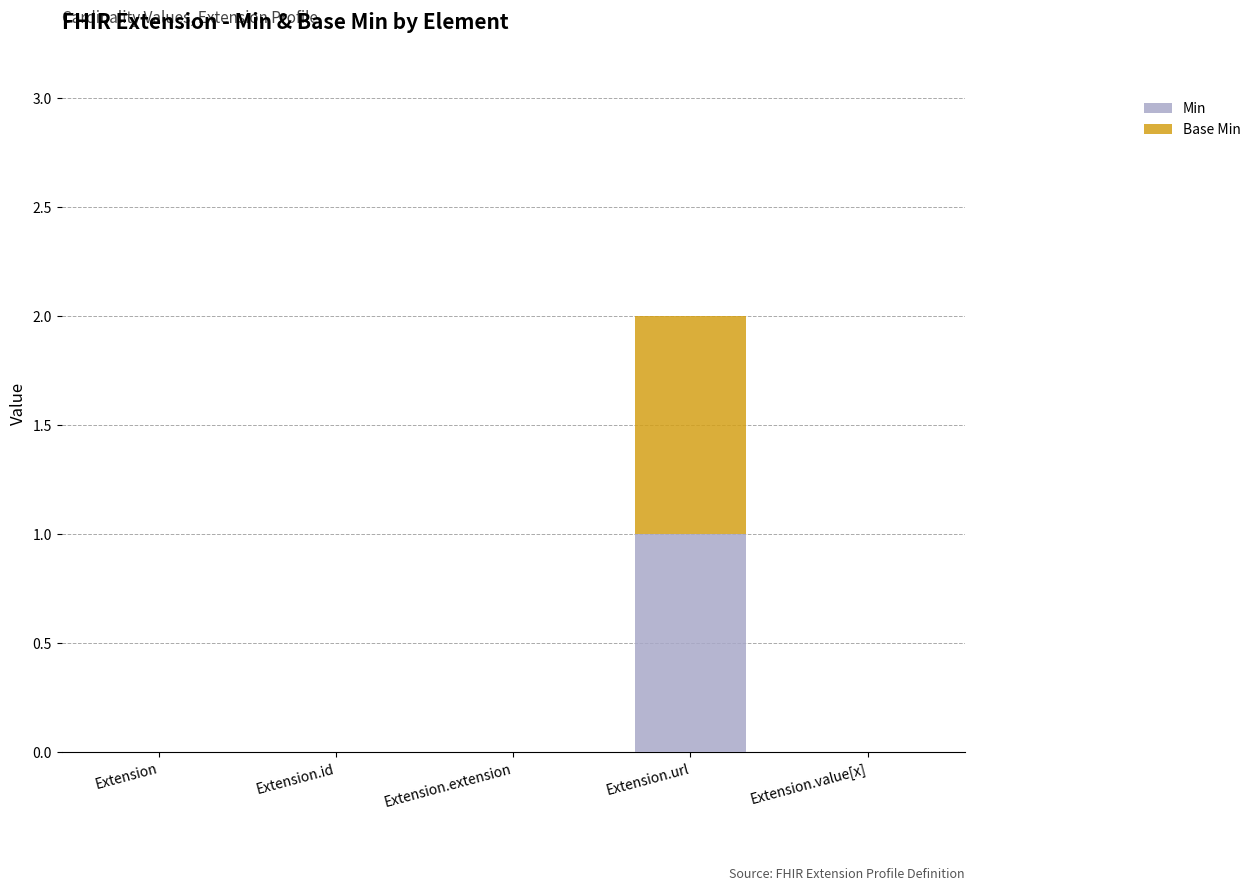

At which category is the sum across all series the highest?

Extension.url